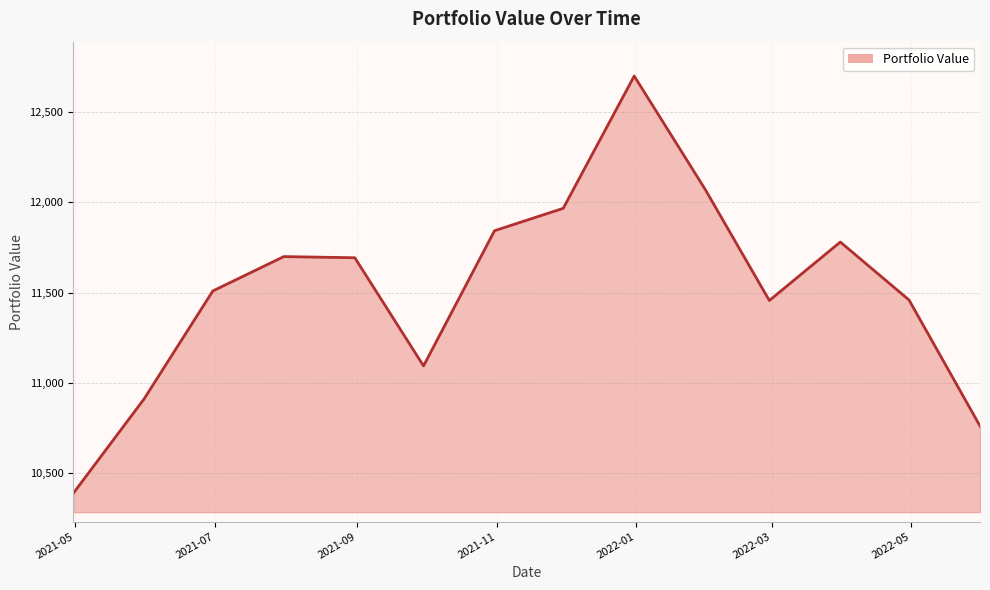

How many values exceed 11693?

7